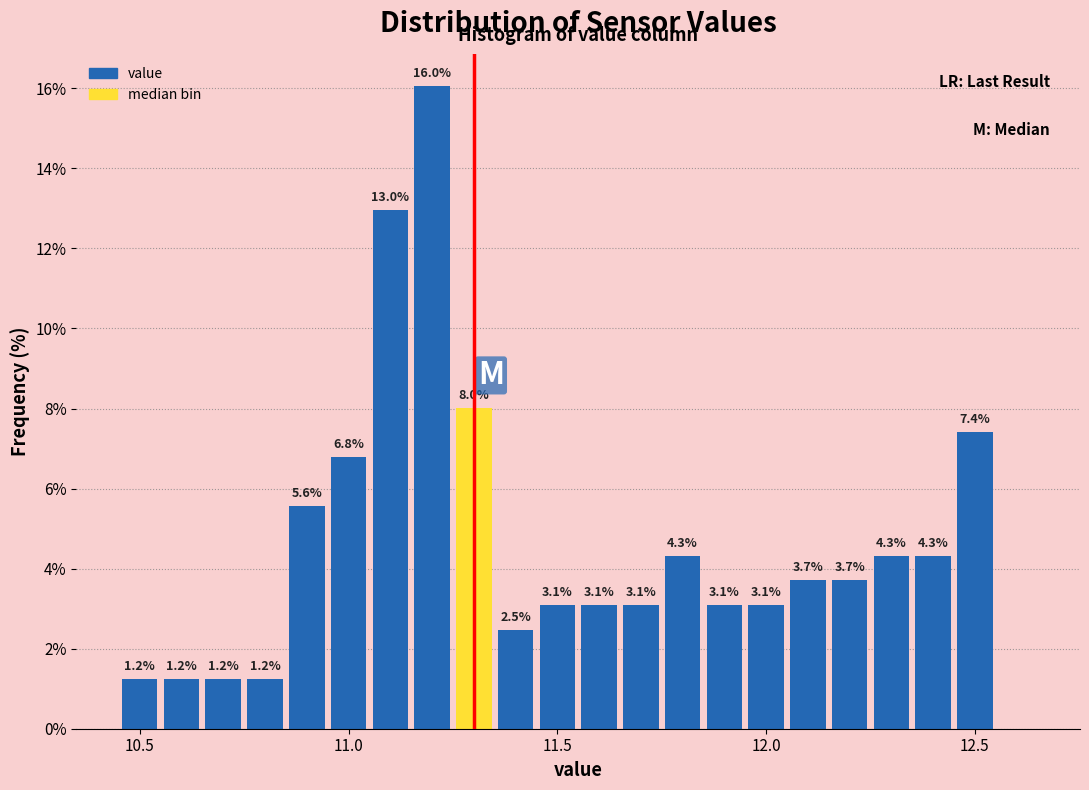

Around what value on the x-axis is the tallest bar? Give the approximate position of its centre, as read against the axis.

11.20